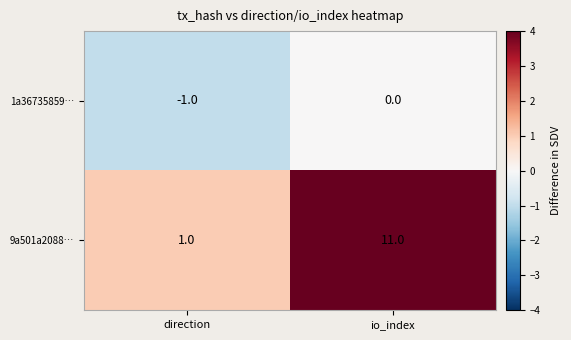

At which label does 1a36735859… reach its peak?

io_index